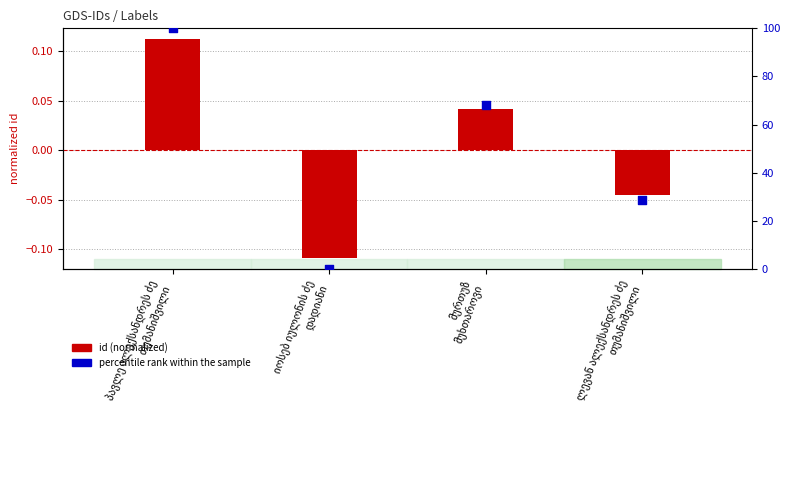

Which series has the largest total across all categories?

percentile rank within the sample